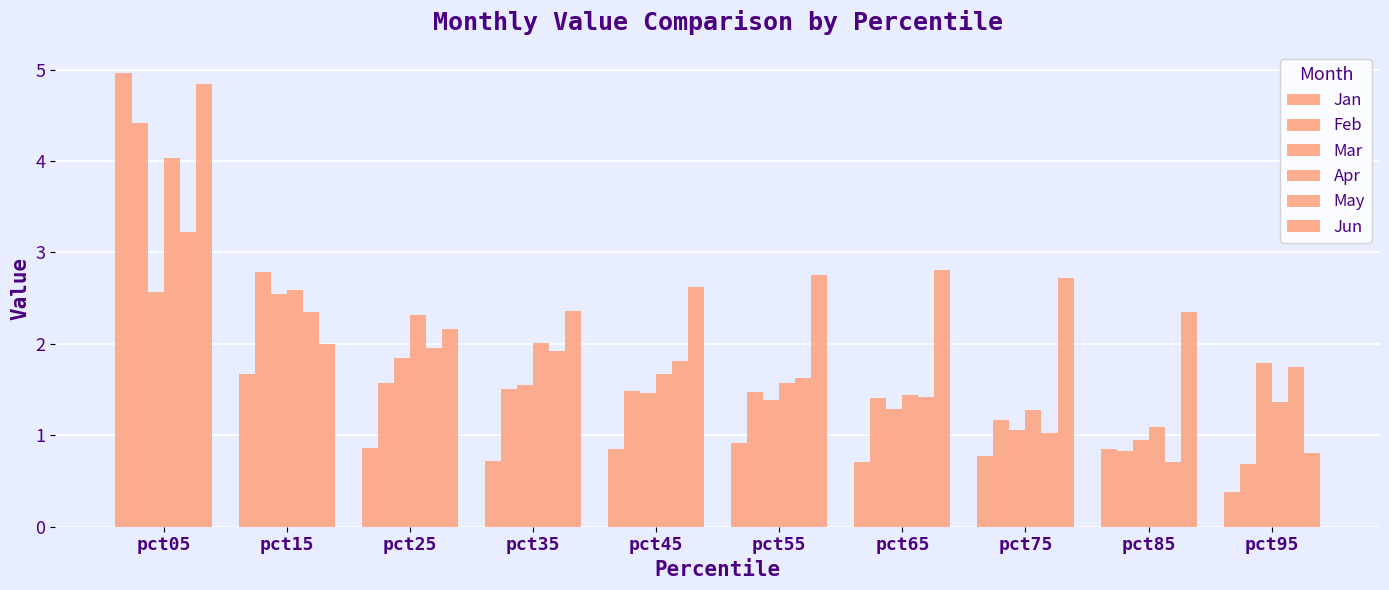

Which category has the highest value in the Jun series?

pct05